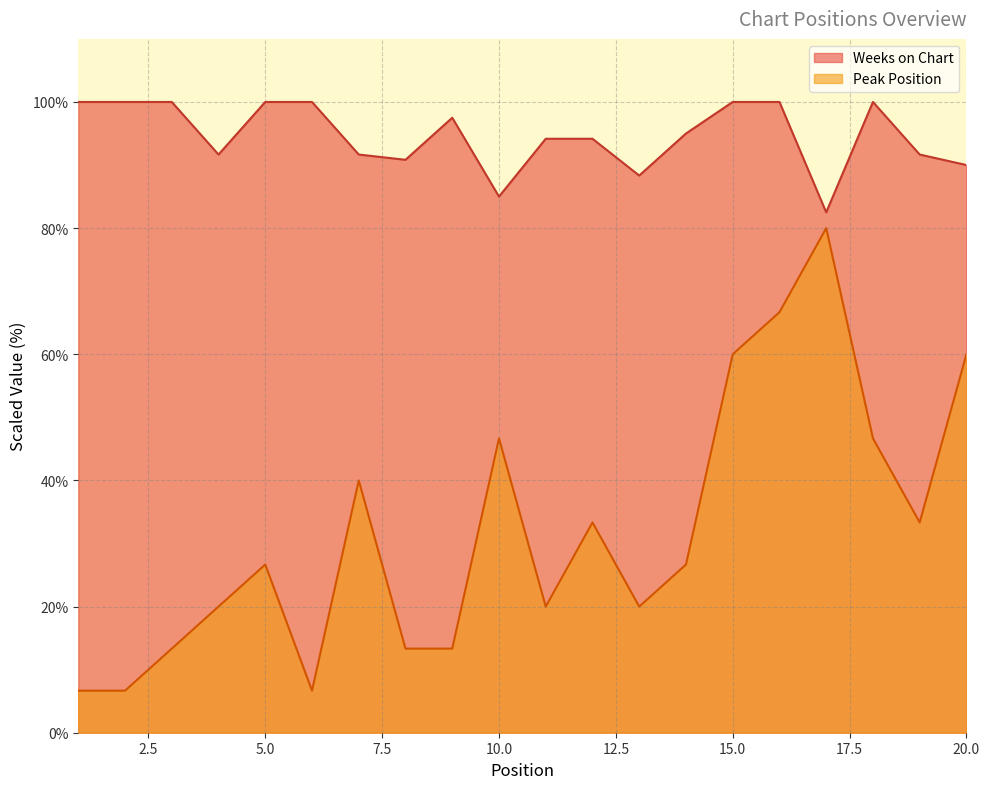

How many lines are shown in the chart?

2